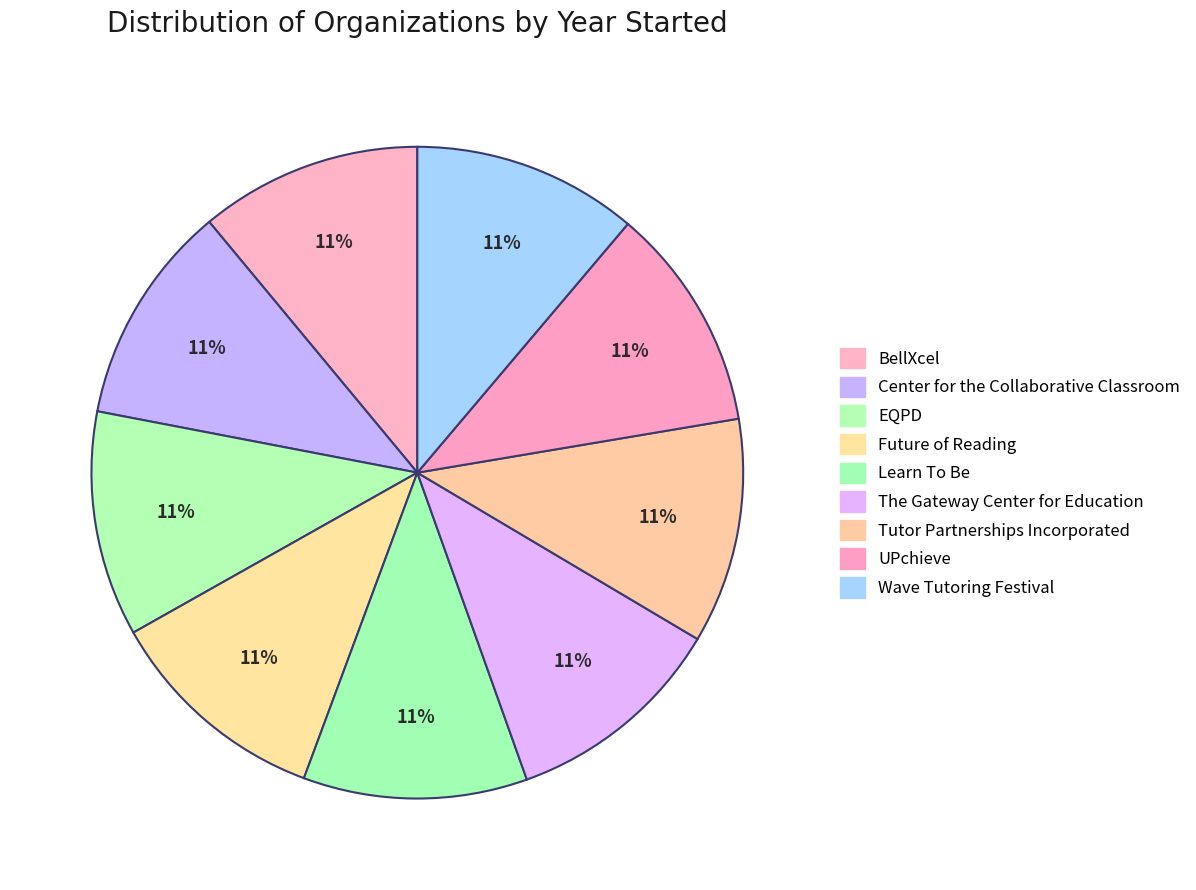

What is the largest slice in the pie chart?

EQPD